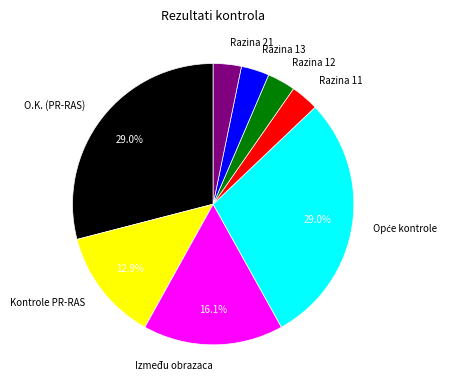

What percentage is the Razina 11 slice, to the nearest percent?

3%